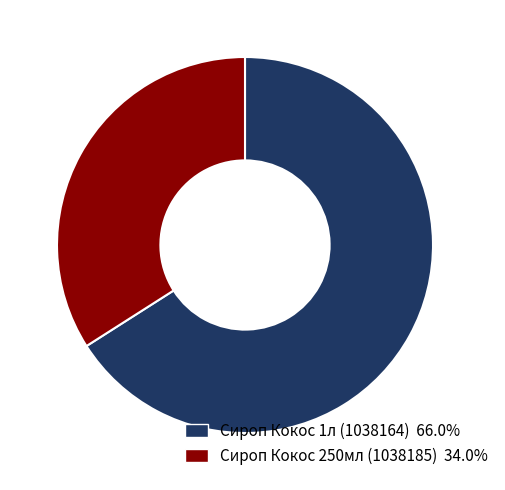

How many segments does this pie chart have?

2